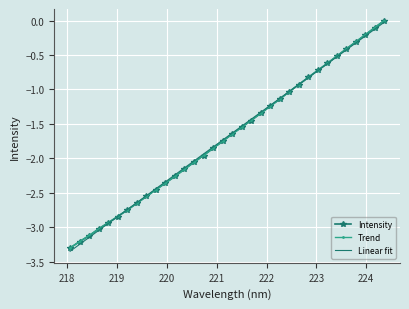

Which series has the largest range (max minus min)?

Linear fit